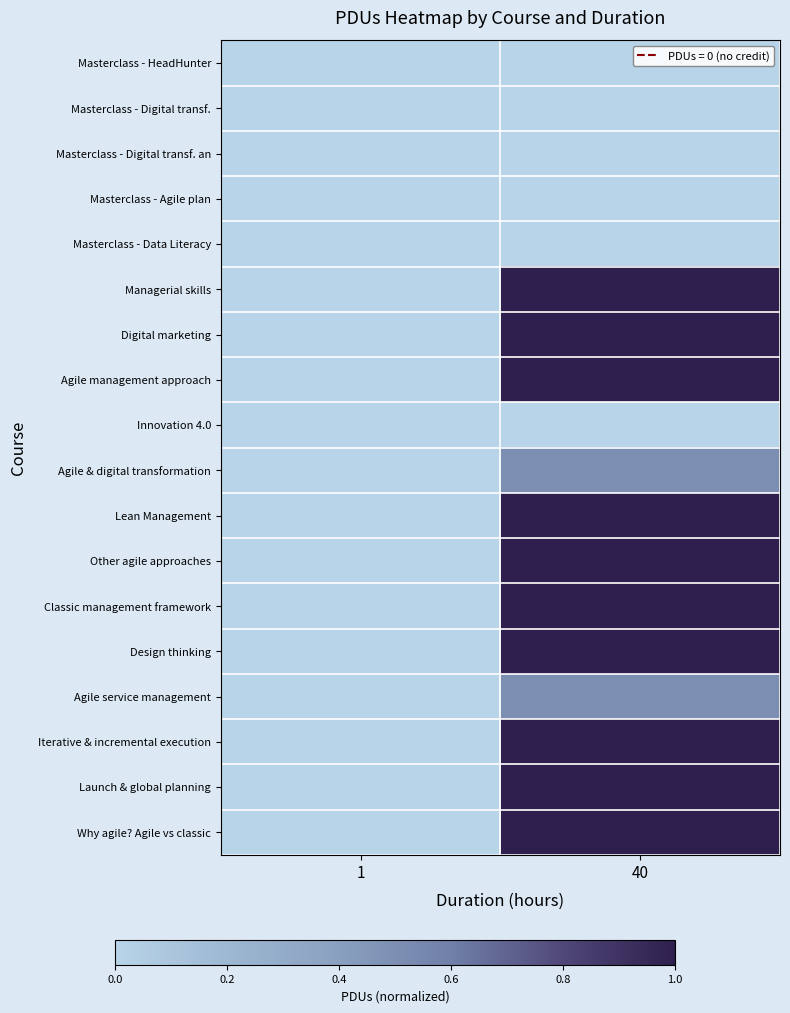

Between 1 and 40, which is larger?

1